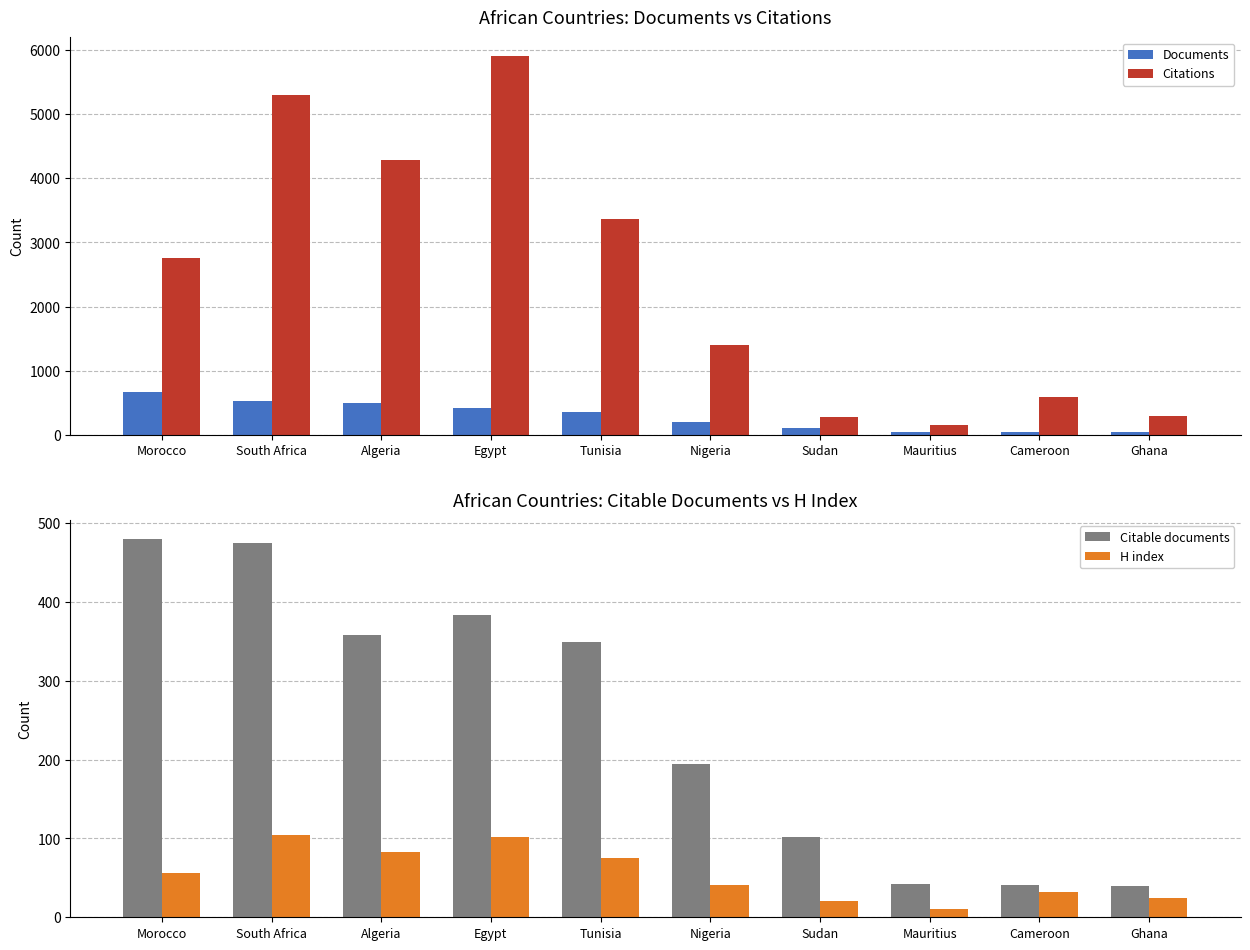

Rank the series by their maximum value, from lowest to highest.

H index, Citable documents, Documents, Citations